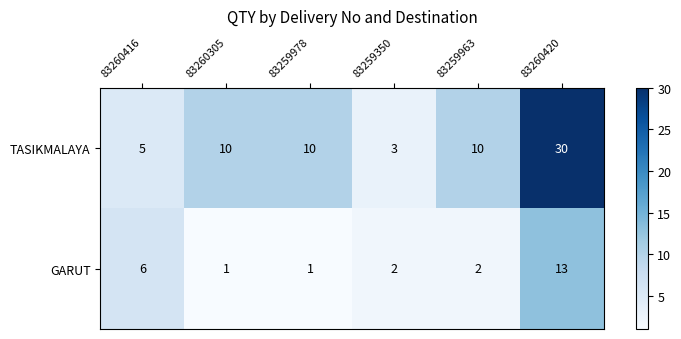

The value of TASIKMALAYA at 83260305 is 3. True or false?

False